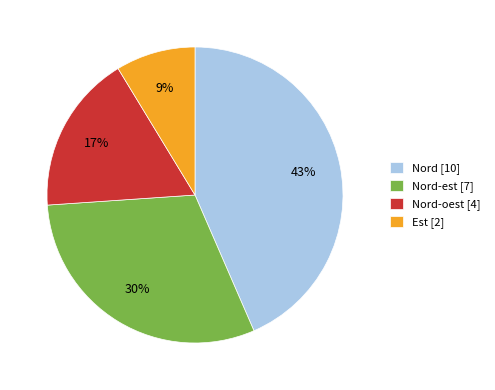

Between Est [2] and Nord-oest [4], which is larger?

Nord-oest [4]